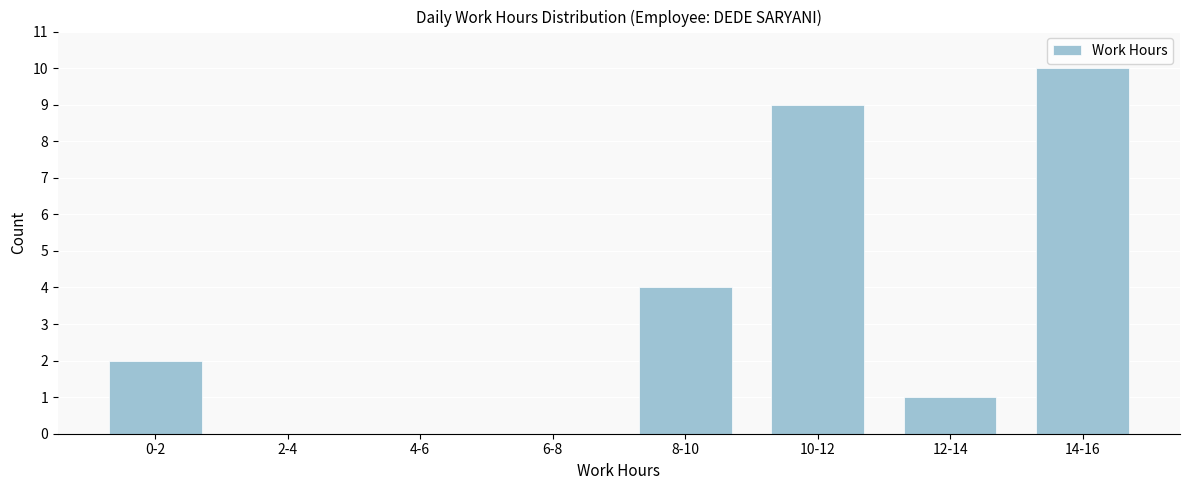

Reading right to left, list all the values displayed in this chart.

14-16=10	12-14=1	10-12=9	8-10=4	6-8=0	4-6=0	2-4=0	0-2=2